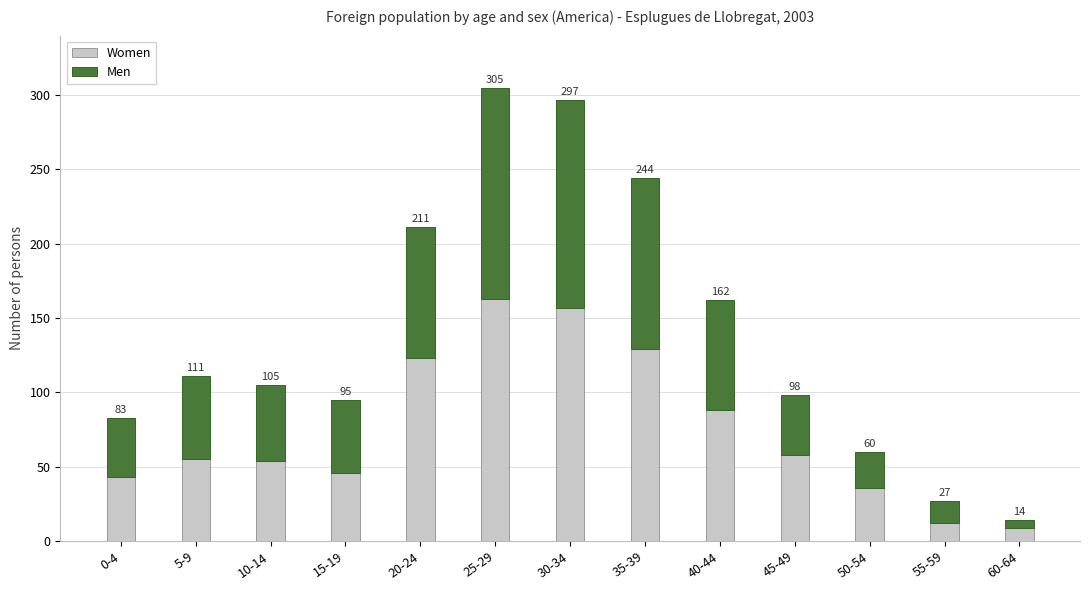

True or false: Women has a value of 12 at 55-59.

True